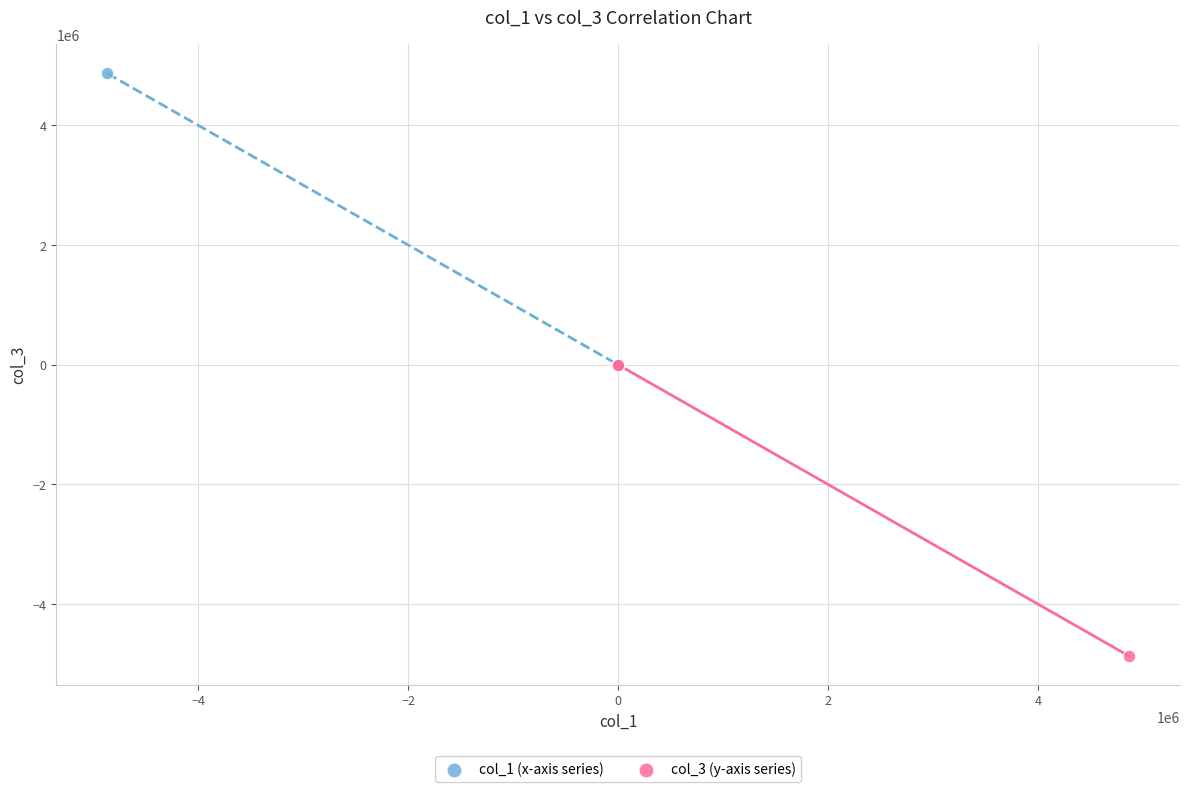

Which series reaches the maximum Y coordinate?

col_1 (x-axis series)